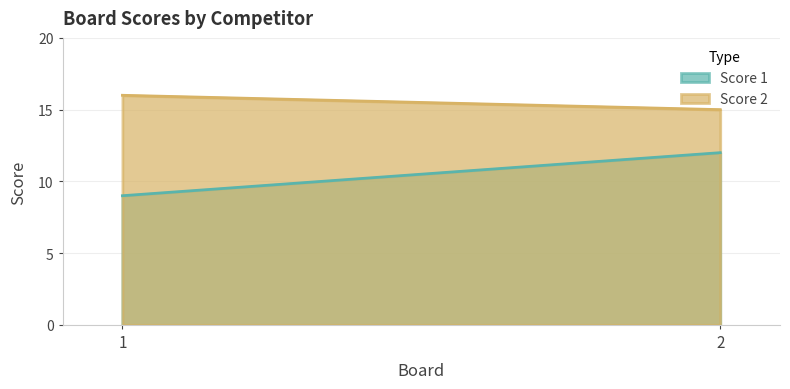

What is the minimum value shown in the chart?

9